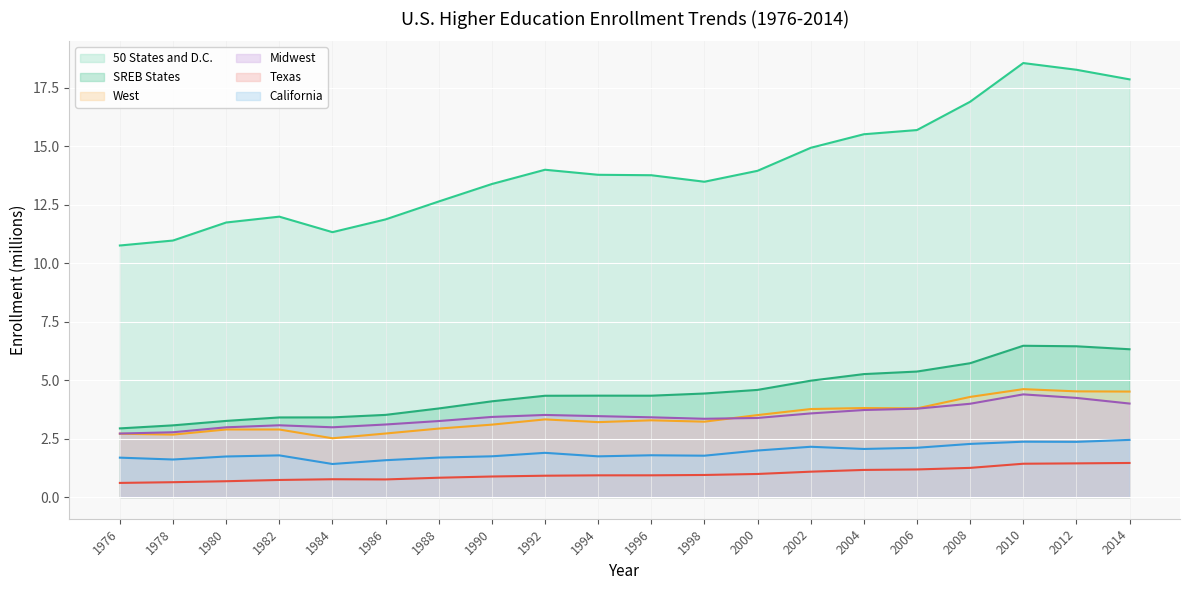

Does the chart display data point markers on the line(s)?

No